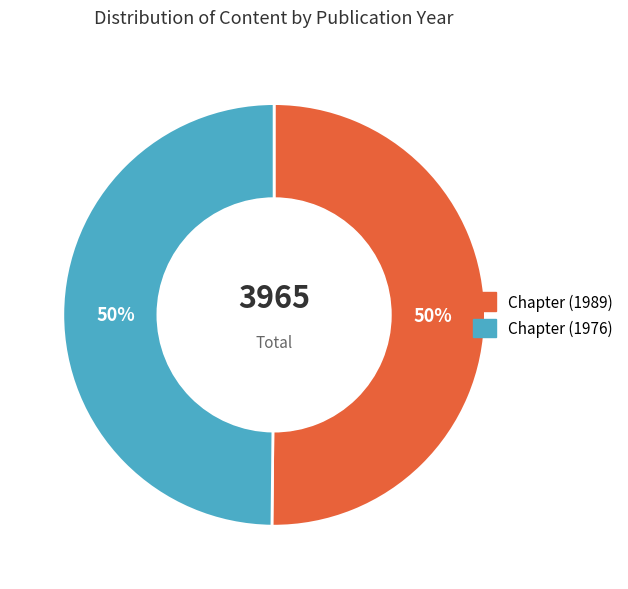

To the nearest percent, what percentage of the pie is Chapter (1976)?

50%